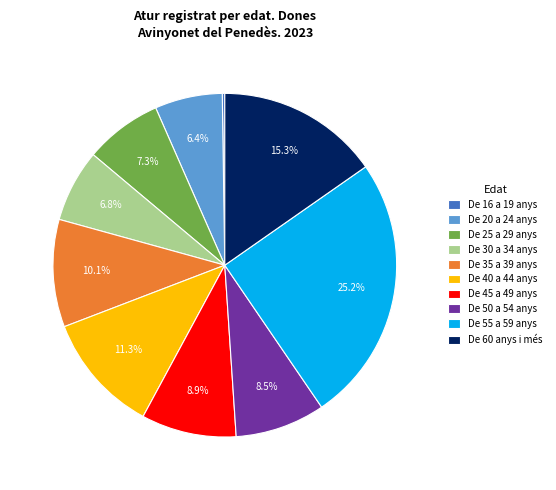

Is there a majority slice in this chart?

No